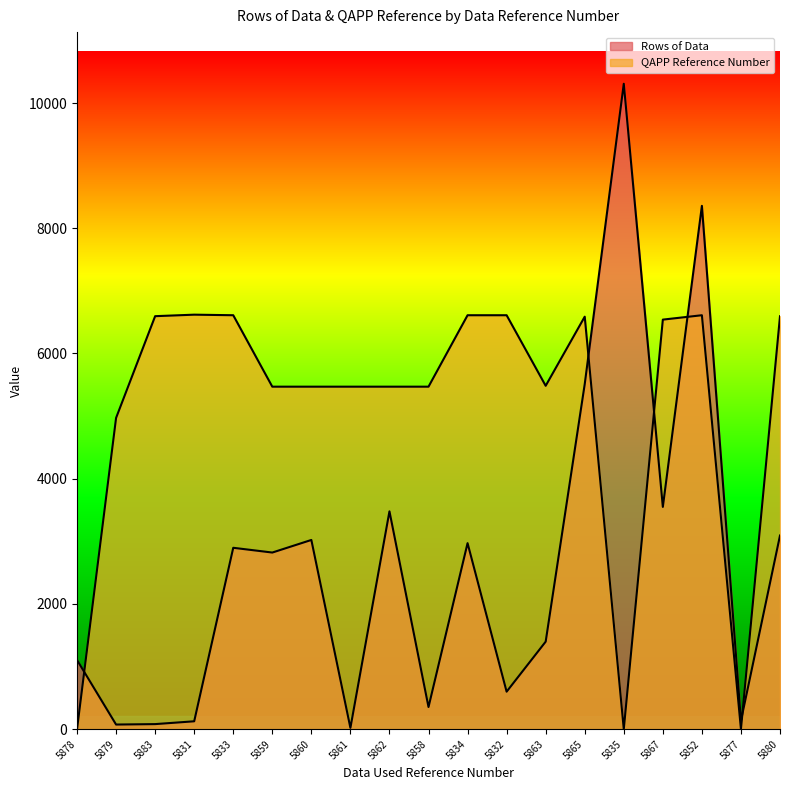

Which has a higher value, 5860 or 5879?

5860